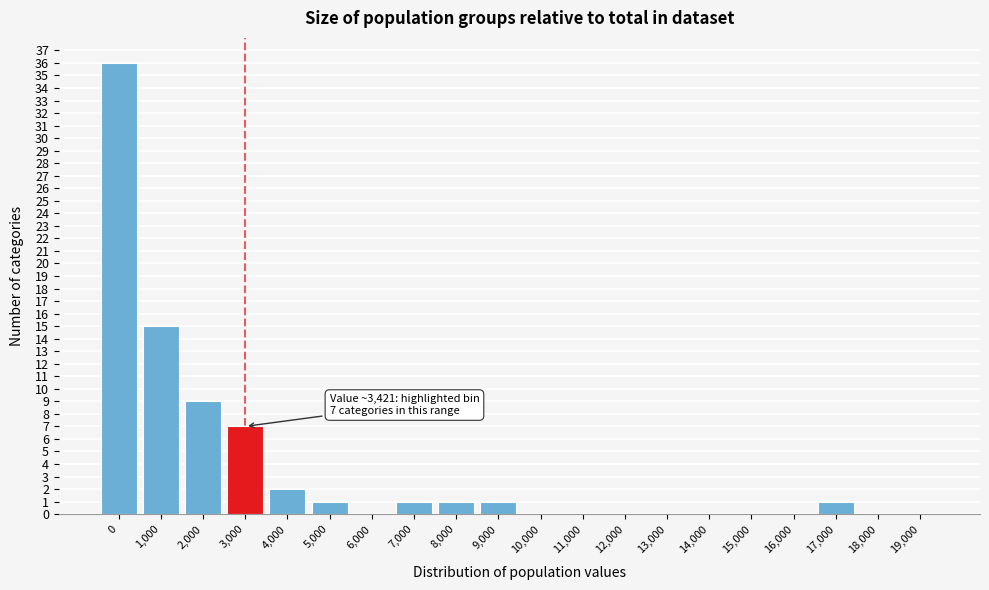

Reading left to right, what are all the values shown in this chart?

0=36	1,000=15	2,000=9	3,000=7	4,000=2	5,000=1	6,000=0	7,000=1	8,000=1	9,000=1	10,000=0	11,000=0	12,000=0	13,000=0	14,000=0	15,000=0	16,000=0	17,000=1	18,000=0	19,000=0